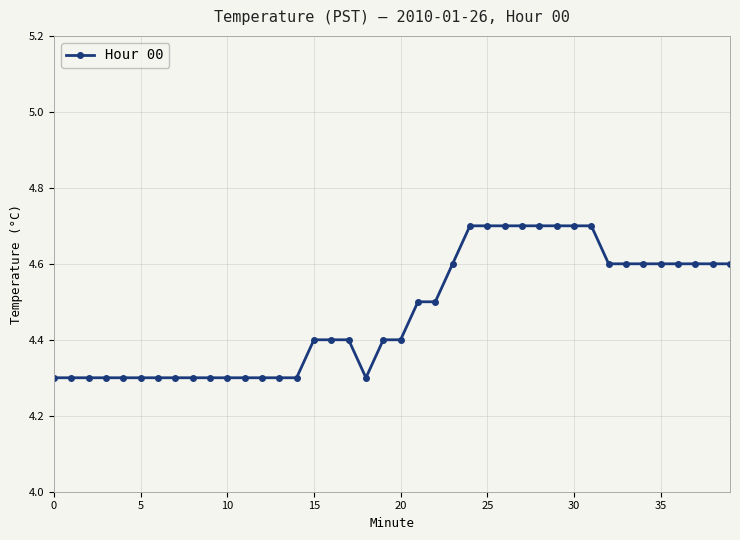

What is the value of the 31st point from the left?

4.7